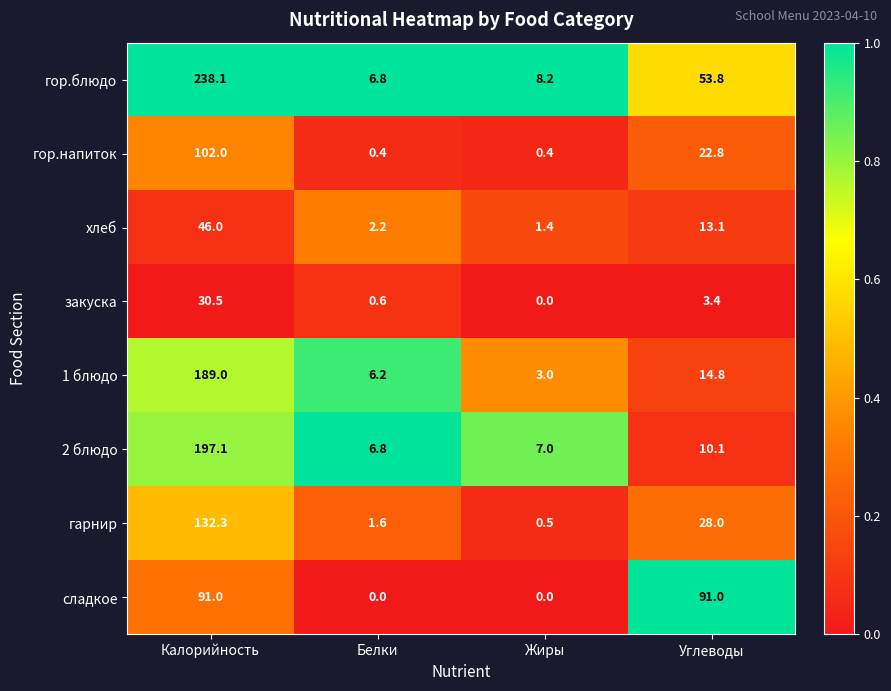

Rank the series by their maximum value, from highest to lowest.

гор.блюдо, 2 блюдо, 1 блюдо, гарнир, гор.напиток, сладкое, хлеб, закуска